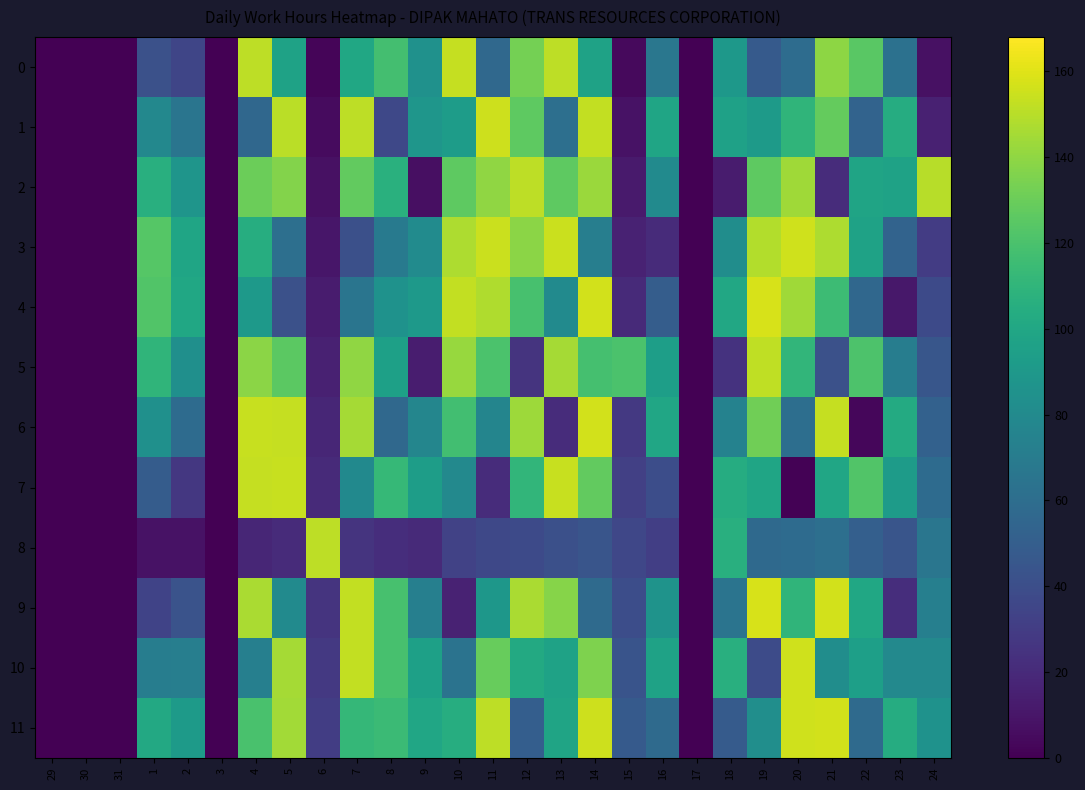

Which series has the largest total across all categories?

11